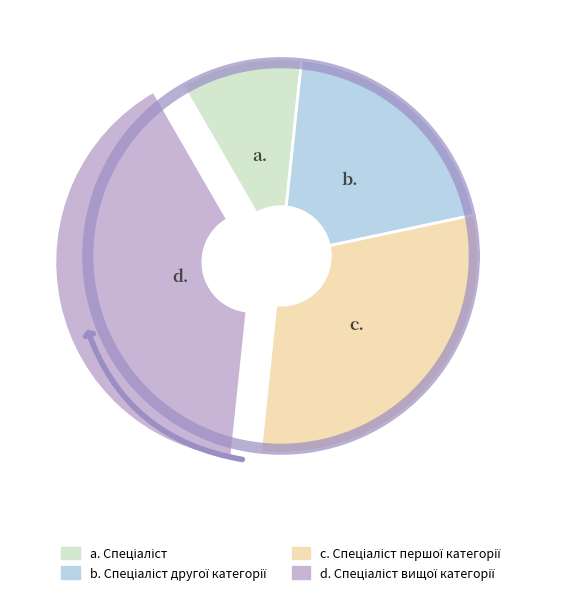

True or false: Спеціаліст accounts for 18% of the total.

False